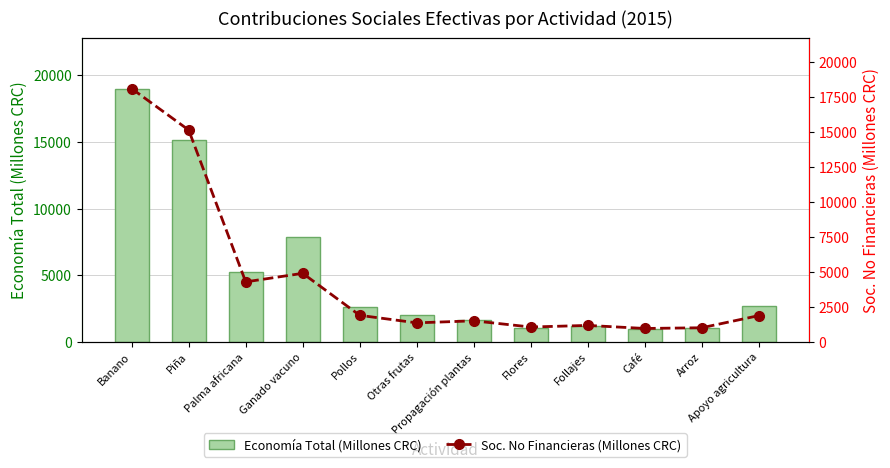

What is the value of the Economía Total (Millones CRC) bar at the 9th from the left?

1169.1